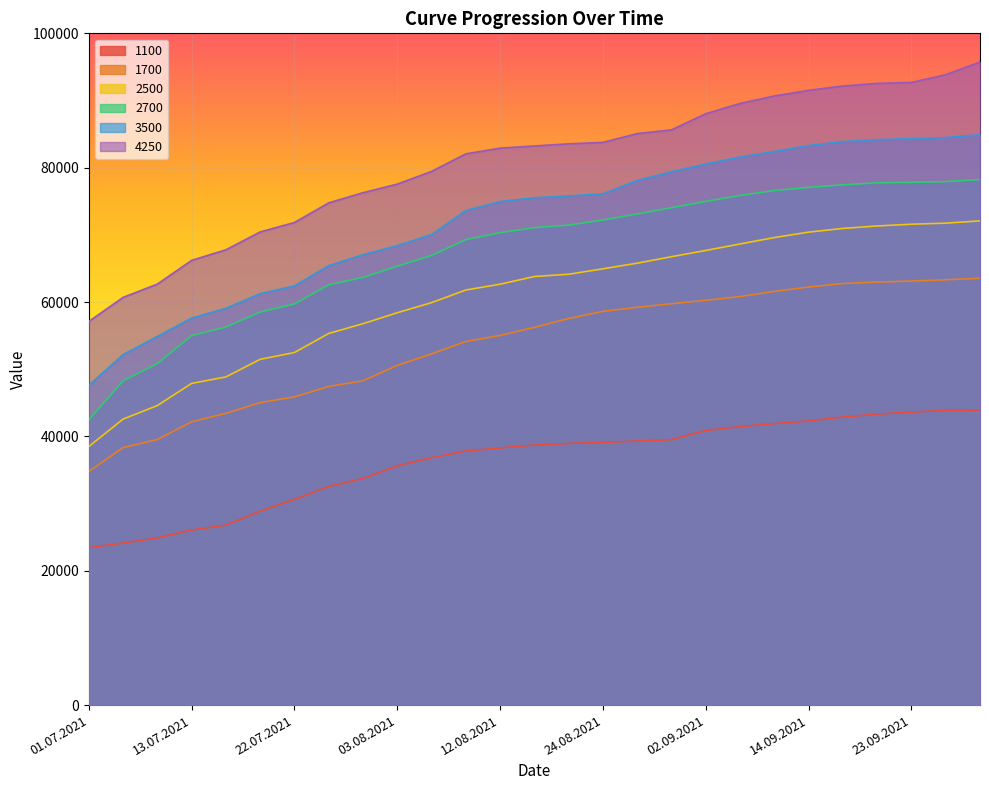

Reading left to right, extract all data points from this chart.

1100: 01.07.2021=23425	06.07.2021=24129	08.07.2021=24888	13.07.2021=26059	15.07.2021=26796	20.07.2021=28875	22.07.2021=30621	27.07.2021=32554	29.07.2021=33733	03.08.2021=35625	05.08.2021=36821	10.08.2021=37829	12.08.2021=38288	17.08.2021=38717	19.08.2021=38958	24.08.2021=39100	26.08.2021=39313	31.08.2021=39517	02.09.2021=40879	07.09.2021=41458	09.09.2021=41921	14.09.2021=42308	16.09.2021=42883	21.09.2021=43321	23.09.2021=43613	28.09.2021=43875	30.09.2021=43925
1700: 01.07.2021=34771	06.07.2021=38329	08.07.2021=39533	13.07.2021=42173	15.07.2021=43429	20.07.2021=45033	22.07.2021=45883	27.07.2021=47438	29.07.2021=48279	03.08.2021=50571	05.08.2021=52279	10.08.2021=54129	12.08.2021=55029	17.08.2021=56229	19.08.2021=57550	24.08.2021=58613	26.08.2021=59217	31.08.2021=59752	02.09.2021=60254	07.09.2021=60821	09.09.2021=61579	14.09.2021=62238	16.09.2021=62754	21.09.2021=62983	23.09.2021=63125	28.09.2021=63308	30.09.2021=63538
2500: 01.07.2021=38486	06.07.2021=42573	08.07.2021=44586	13.07.2021=47885	15.07.2021=48850	20.07.2021=51473	22.07.2021=52482	27.07.2021=55323	29.07.2021=56773	03.08.2021=58409	05.08.2021=59909	10.08.2021=61791	12.08.2021=62655	17.08.2021=63800	19.08.2021=64136	24.08.2021=64945	26.08.2021=65786	31.08.2021=66750	02.09.2021=67677	07.09.2021=68645	09.09.2021=69600	14.09.2021=70405	16.09.2021=70959	21.09.2021=71323	23.09.2021=71586	28.09.2021=71745	30.09.2021=72082
2700: 01.07.2021=42445	06.07.2021=48259	08.07.2021=50841	13.07.2021=55000	15.07.2021=56277	20.07.2021=58523	22.07.2021=59723	27.07.2021=62564	29.07.2021=63673	03.08.2021=65332	05.08.2021=66941	10.08.2021=69295	12.08.2021=70327	17.08.2021=71077	19.08.2021=71455	24.08.2021=72205	26.08.2021=73114	31.08.2021=74041	02.09.2021=74977	07.09.2021=75864	09.09.2021=76605	14.09.2021=77068	16.09.2021=77445	21.09.2021=77755	23.09.2021=77823	28.09.2021=77927	30.09.2021=78245
3500: 01.07.2021=47605	06.07.2021=52175	08.07.2021=54875	13.07.2021=57611	15.07.2021=59070	20.07.2021=61245	22.07.2021=62400	27.07.2021=65425	29.07.2021=67045	03.08.2021=68400	05.08.2021=70050	10.08.2021=73625	12.08.2021=74960	17.08.2021=75520	19.08.2021=75795	24.08.2021=76115	26.08.2021=78095	31.08.2021=79390	02.09.2021=80555	07.09.2021=81600	09.09.2021=82410	14.09.2021=83300	16.09.2021=83890	21.09.2021=84185	23.09.2021=84305	28.09.2021=84485	30.09.2021=84915
4250: 01.07.2021=57100	06.07.2021=60690	08.07.2021=62670	13.07.2021=66200	15.07.2021=67775	20.07.2021=70435	22.07.2021=71840	27.07.2021=74765	29.07.2021=76275	03.08.2021=77555	05.08.2021=79445	10.08.2021=82065	12.08.2021=82910	17.08.2021=83235	19.08.2021=83550	24.08.2021=83770	26.08.2021=85075	31.08.2021=85635	02.09.2021=88035	07.09.2021=89565	09.09.2021=90675	14.09.2021=91515	16.09.2021=92160	21.09.2021=92550	23.09.2021=92690	28.09.2021=93845	30.09.2021=95725